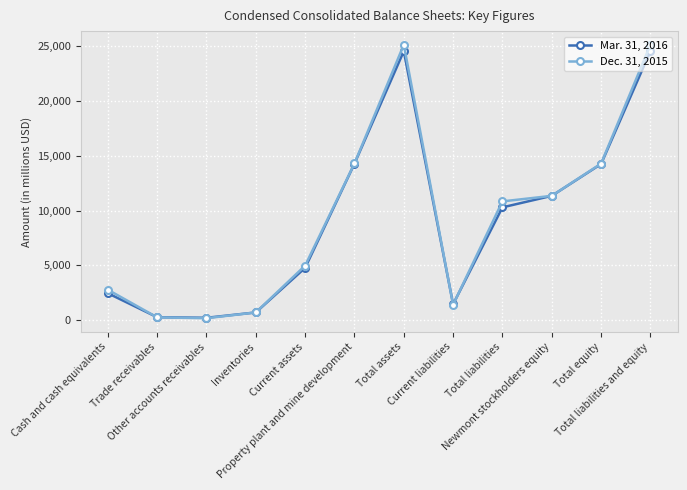

What value does the Dec. 31, 2015 series have at Inventories?

710